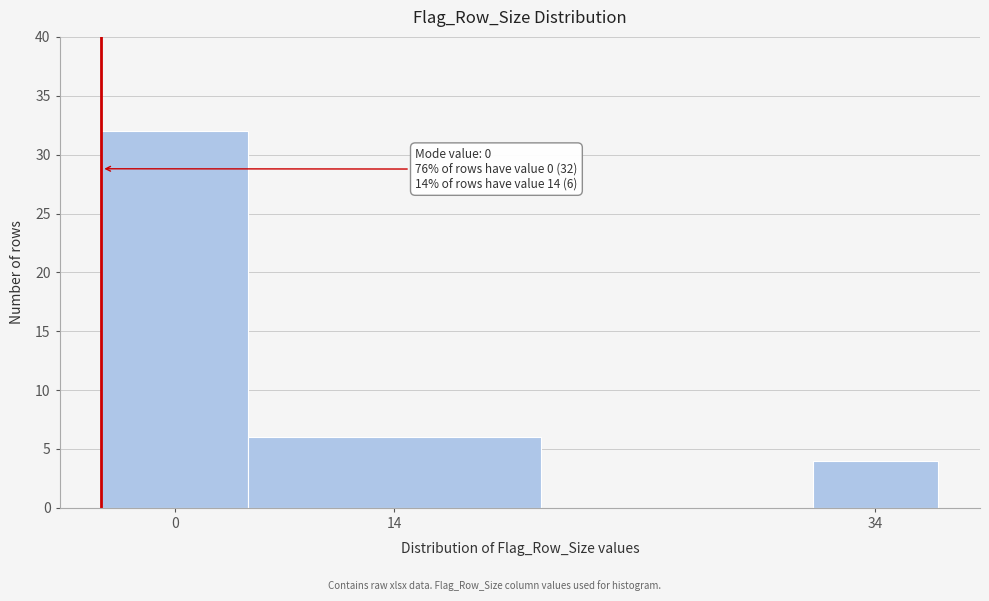

Reading left to right, list all the values displayed in this chart.

32	6	4